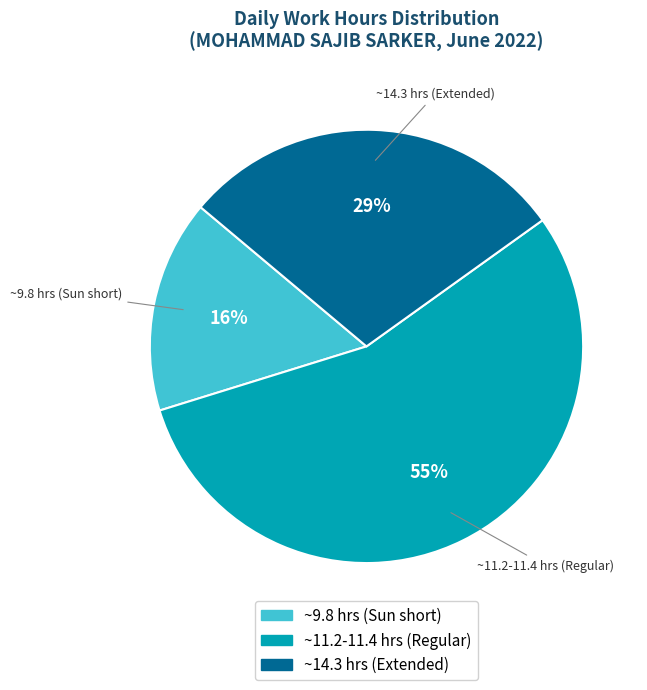

Is the sum of ~14.3 hrs (Extended) and ~9.8 hrs (Sun short) greater than half?

No